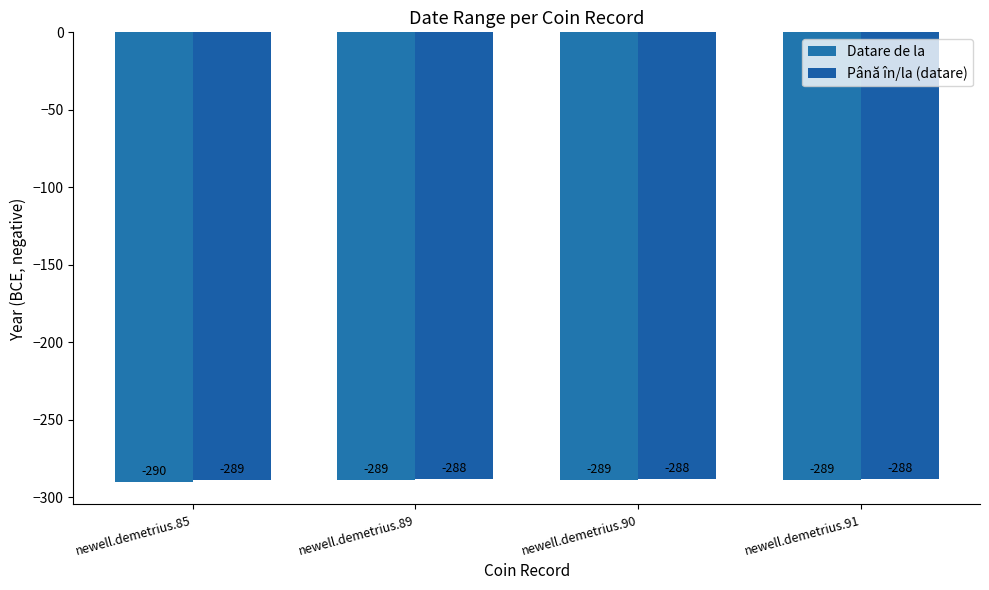

List the series in order of their peak value, highest first.

Până în/la (datare), Datare de la